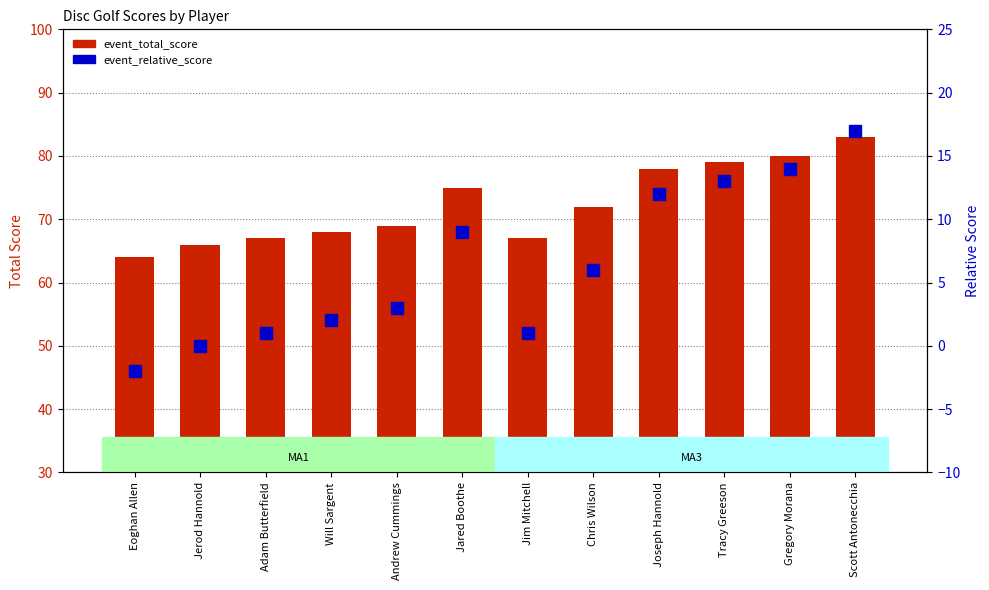

Which series has the largest range (max minus min)?

event_total_score